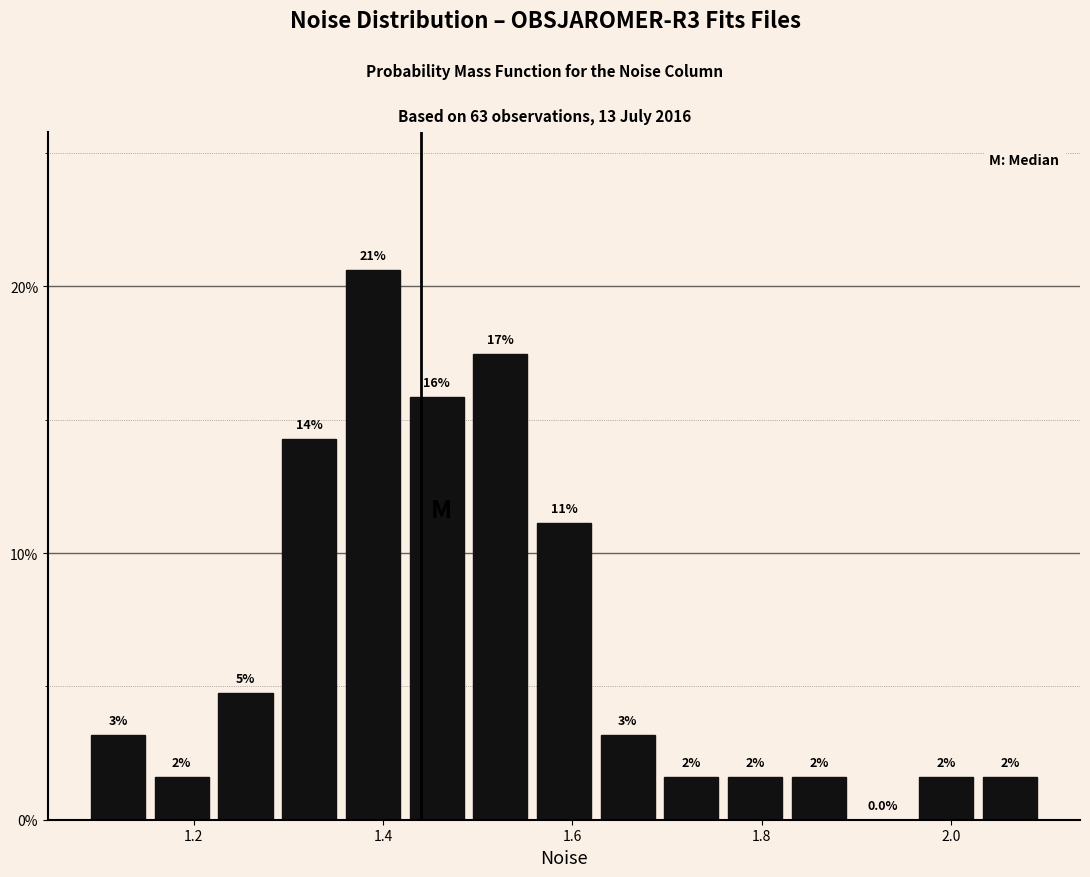

Read against the x-axis, roughly where is the centre of the tallest bar?

1.38